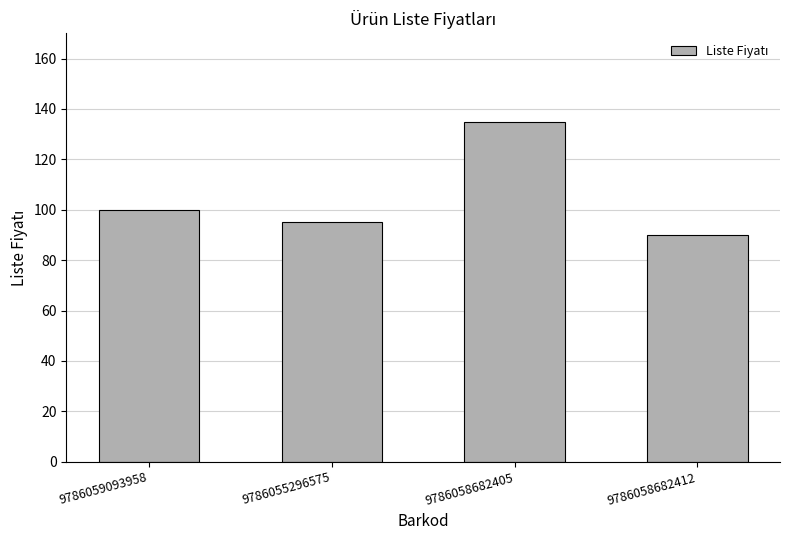

Is it true that the value at 9786058682412 is 130?

False